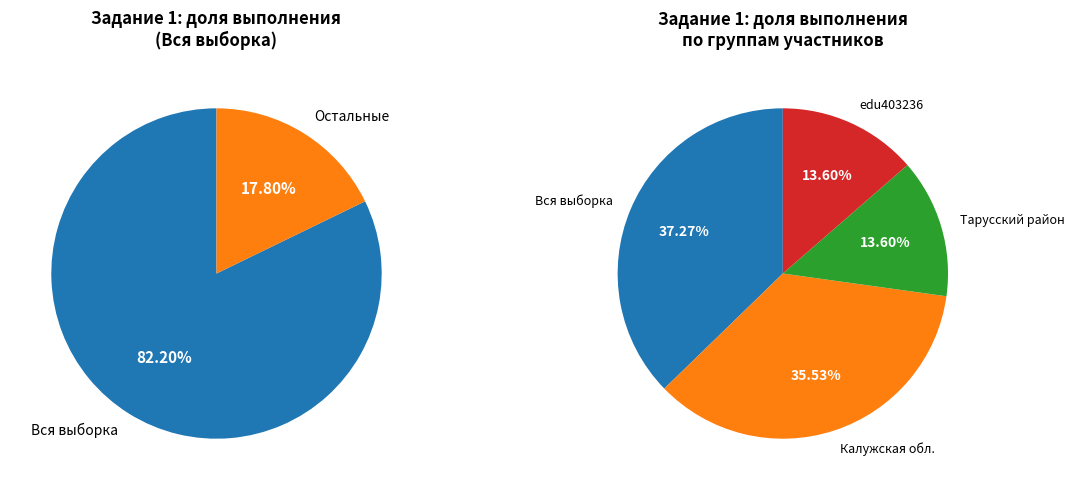

Is it true that Вся выборка is 37% of the pie?

True